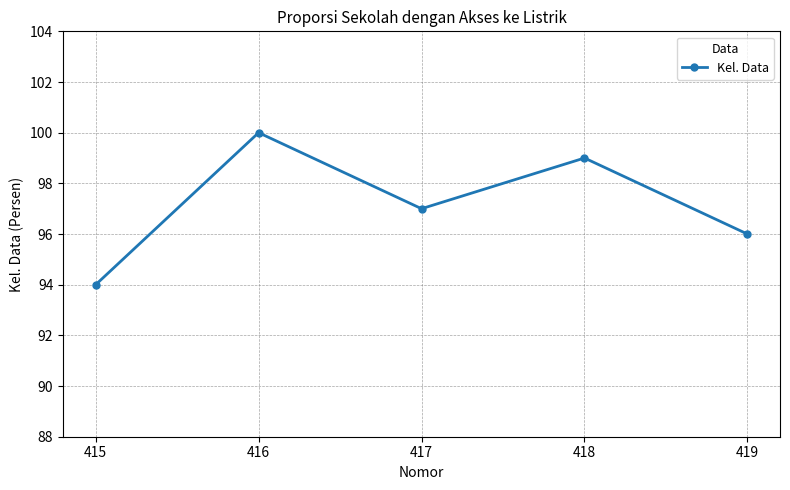

The chart shows a value of 99 at 418. True or false?

True